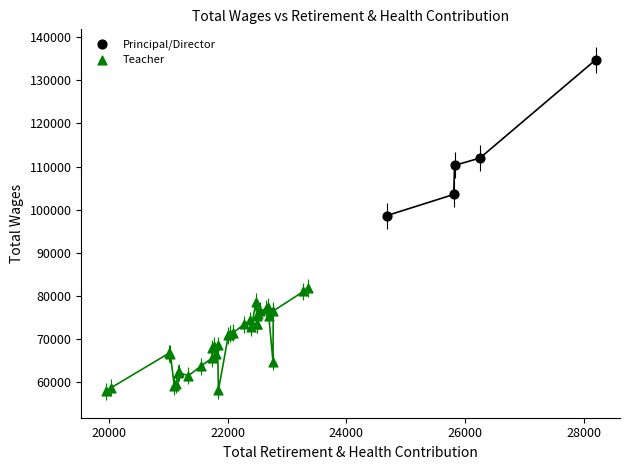

Which series contains the highest Y value?

Principal/Director